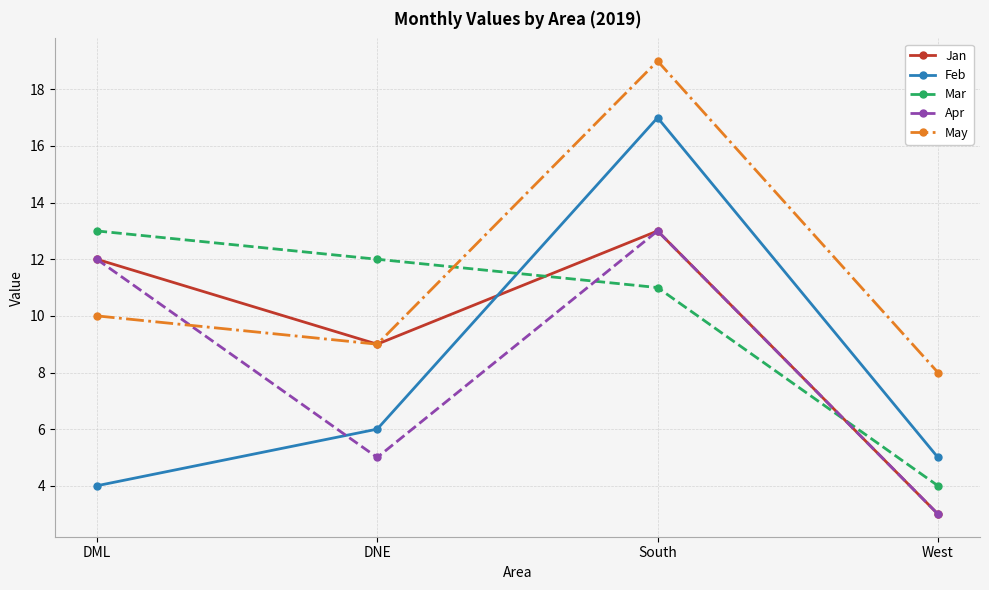

What is the label of the 2nd point from the right?

South